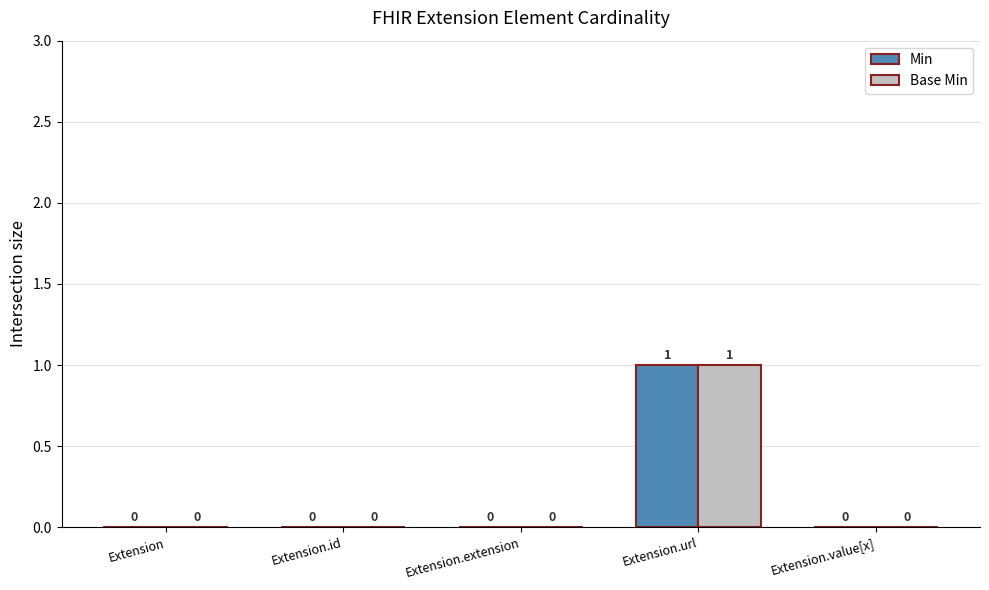

How many Base Min values are between 0 and 1?

5